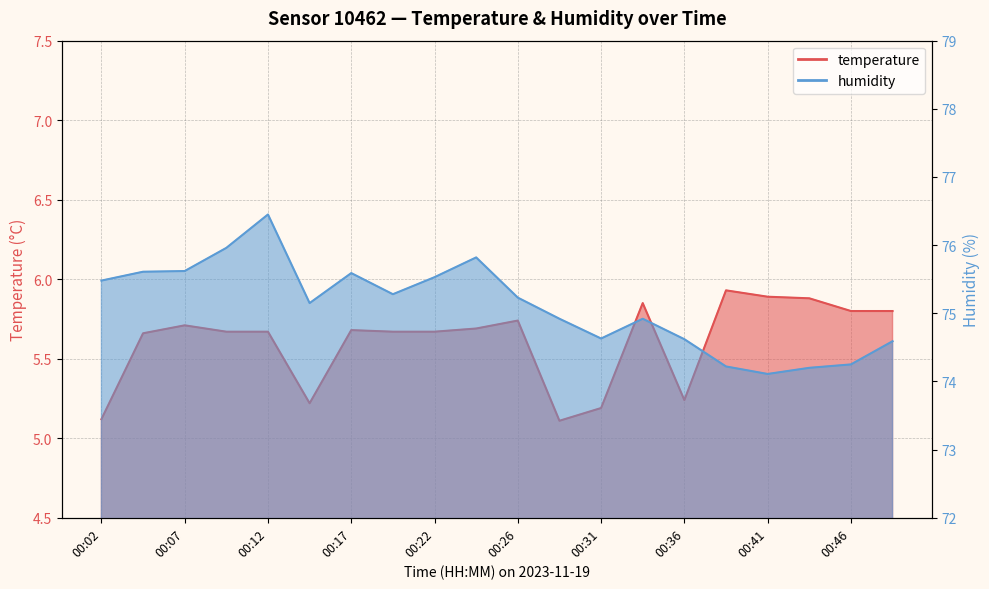

What is the highest value of the temperature series?

5.9